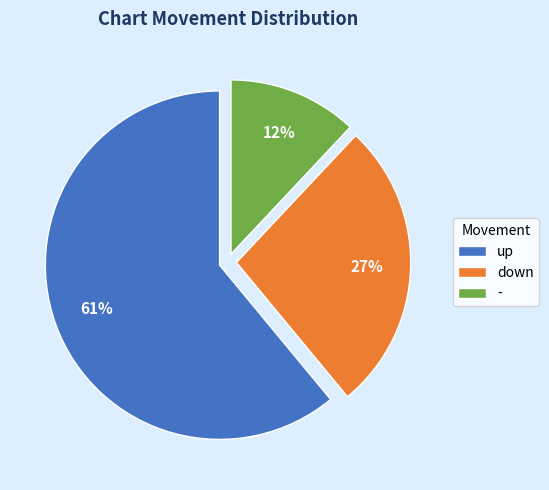

To the nearest percent, what portion does down represent?

27%